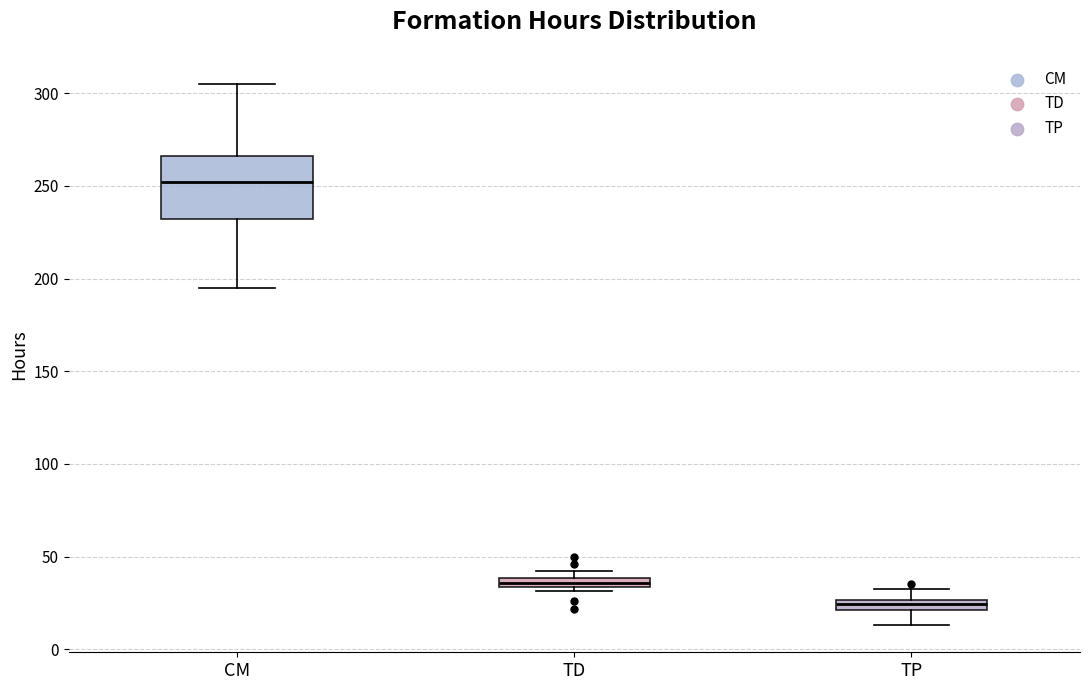

Where does the lower whisker of the box for TP end on the y-axis? The values are not printed on the chart, so give them approximately, as read against the axis.

15